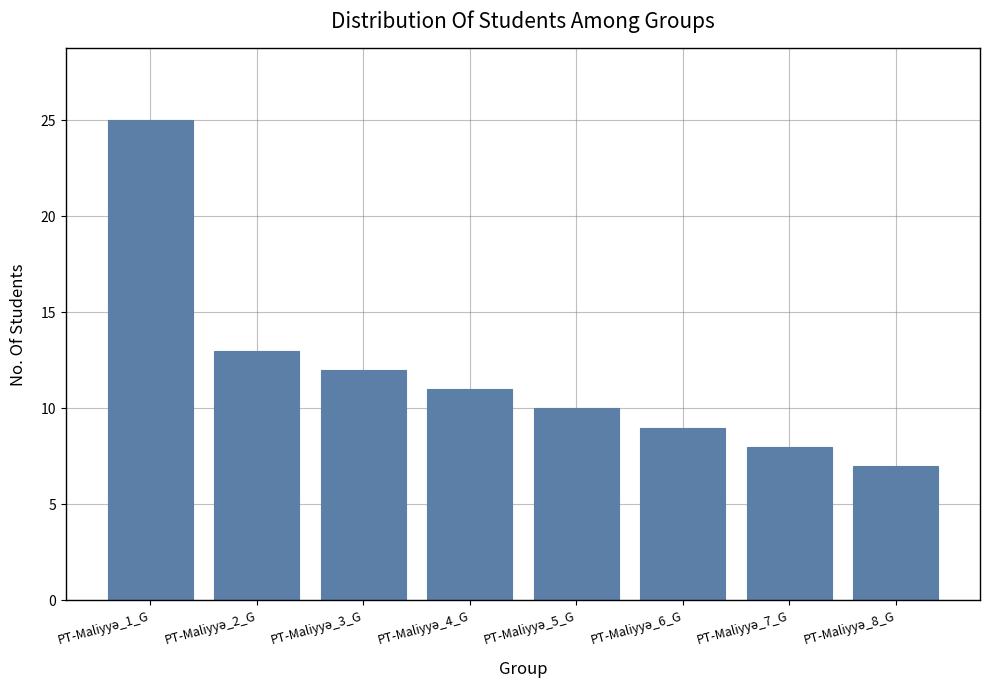

What is the maximum value shown in the chart?

25